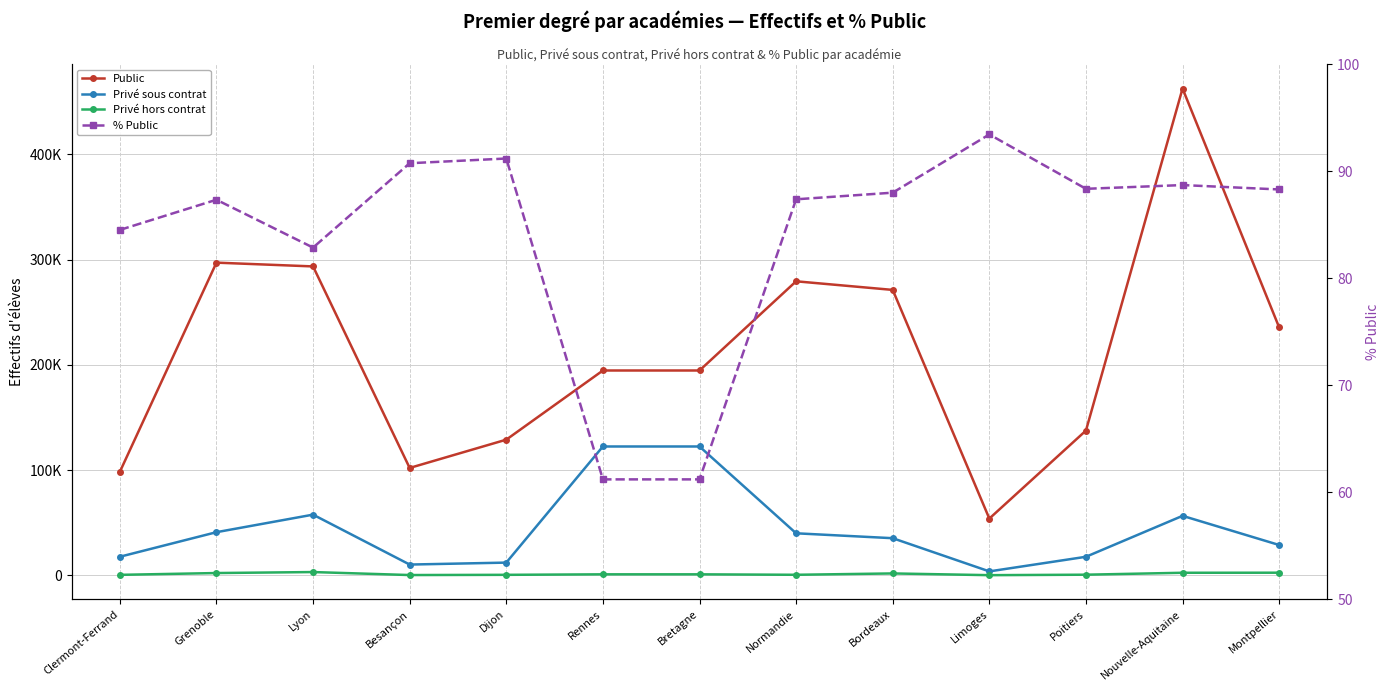

True or false: Public and Privé sous contrat intersect in this chart.

False